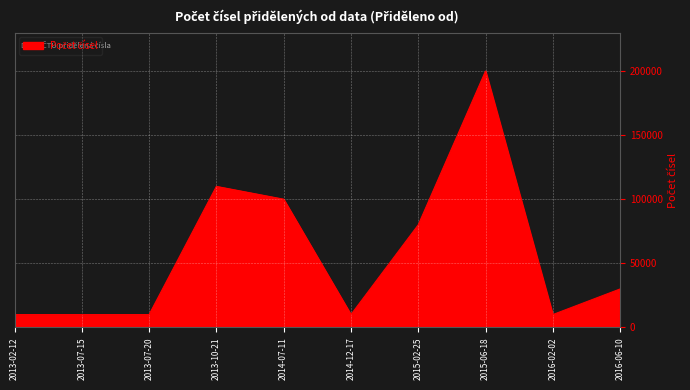

What position from the right is 2014-12-17?

5